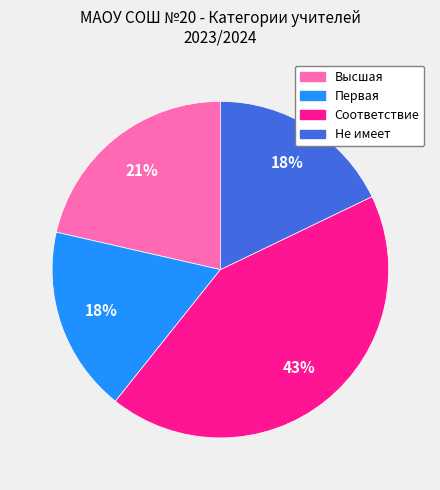

Which slice is the largest?

Соответствие